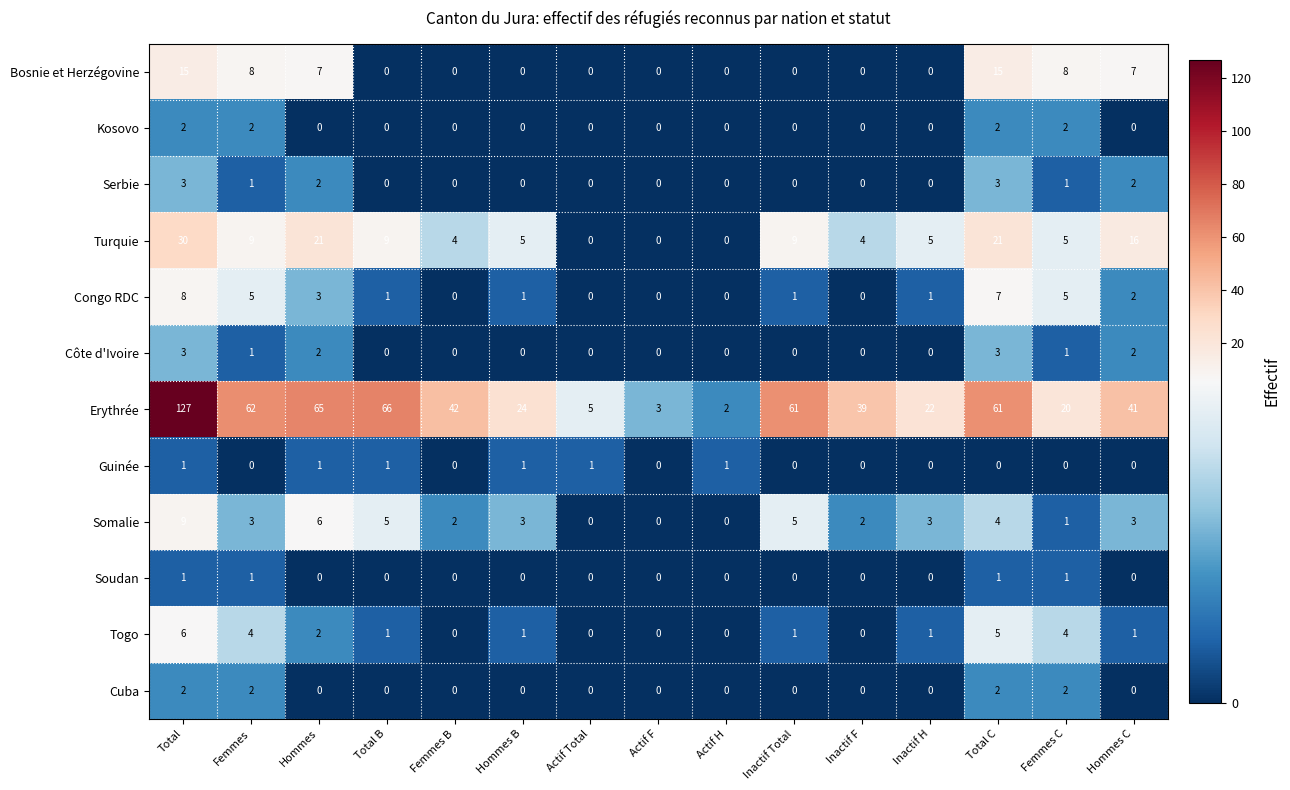

The Erythrée series shows 9 at Hommes C. True or false?

False